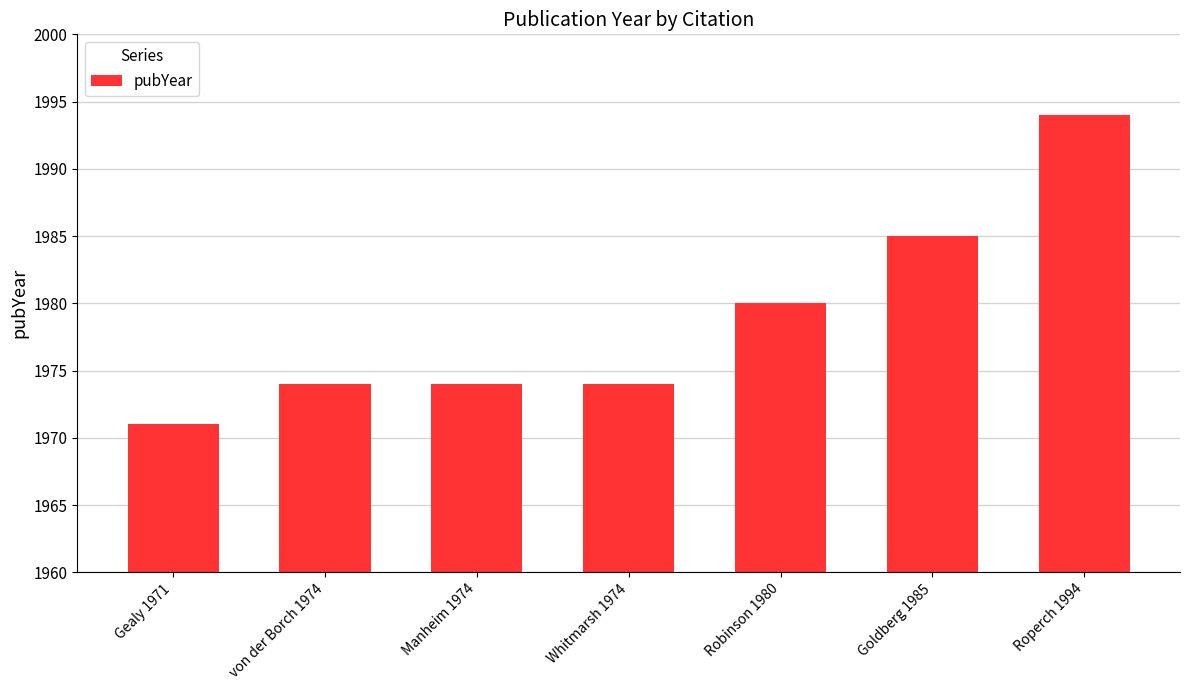

Where is the data nearest to the value 1982?

Robinson 1980